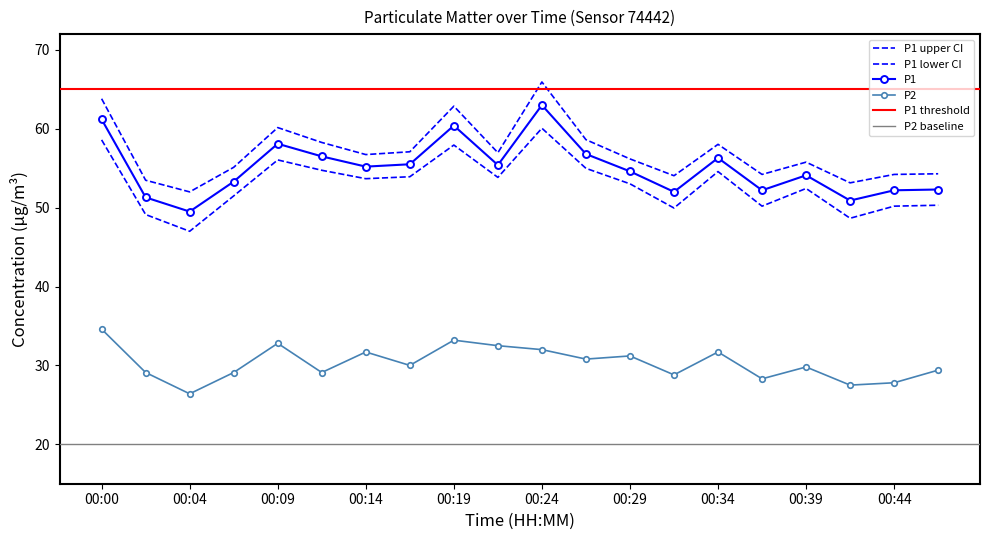

At which category is the sum across all series the highest?

00:00